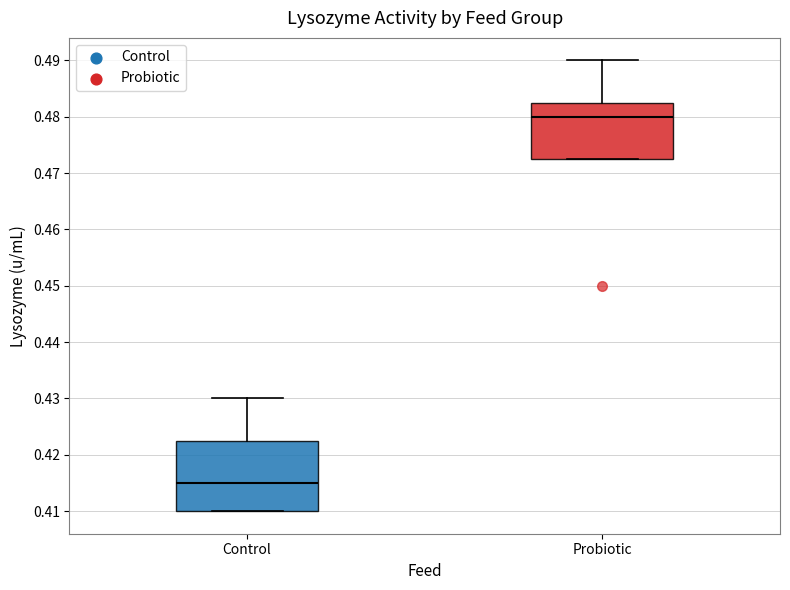

Where does the median line of the box for Probiotic sit on the y-axis? The values are not printed on the chart, so give them approximately, as read against the axis.

0.480